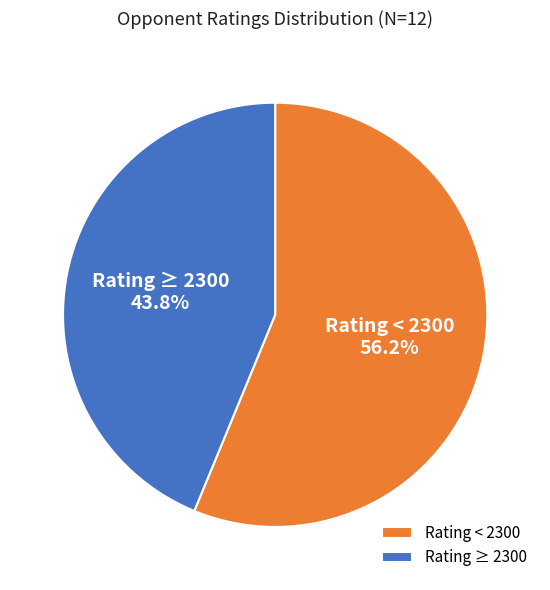

Is there a majority slice in this chart?

Yes